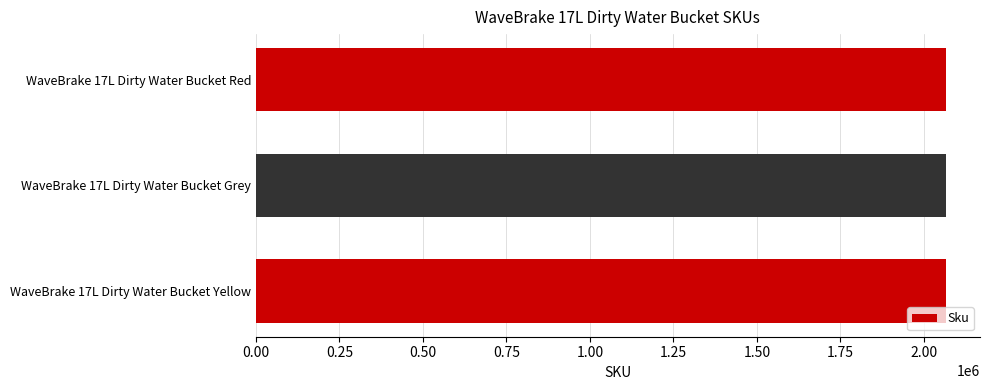

What is the difference between the maximum and minimum values?

3